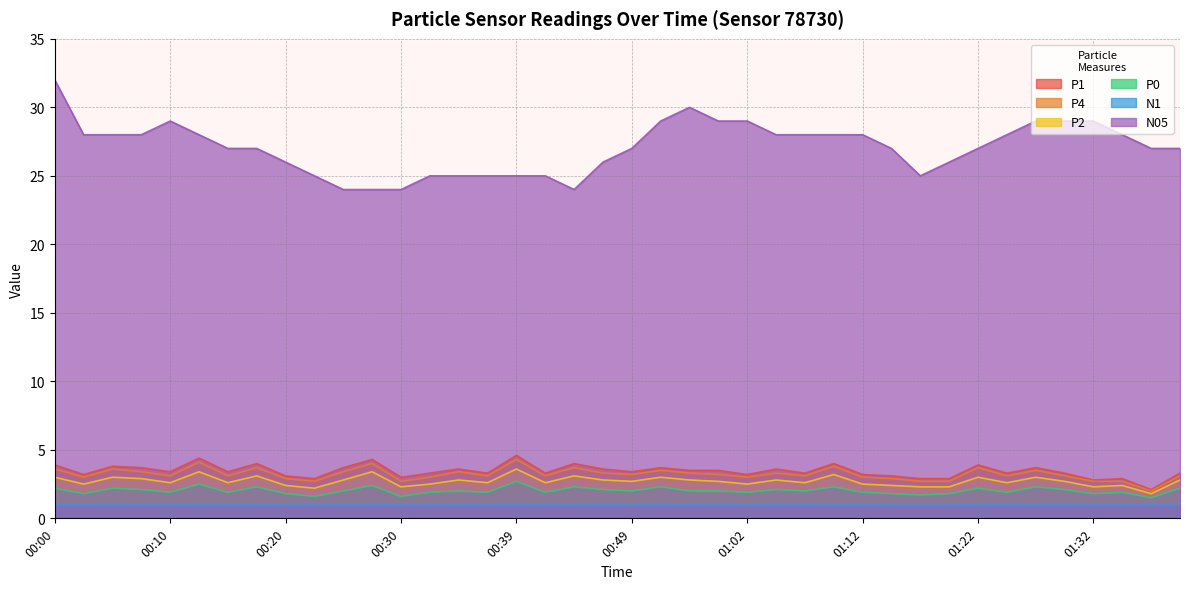

How many lines are shown in the chart?

6